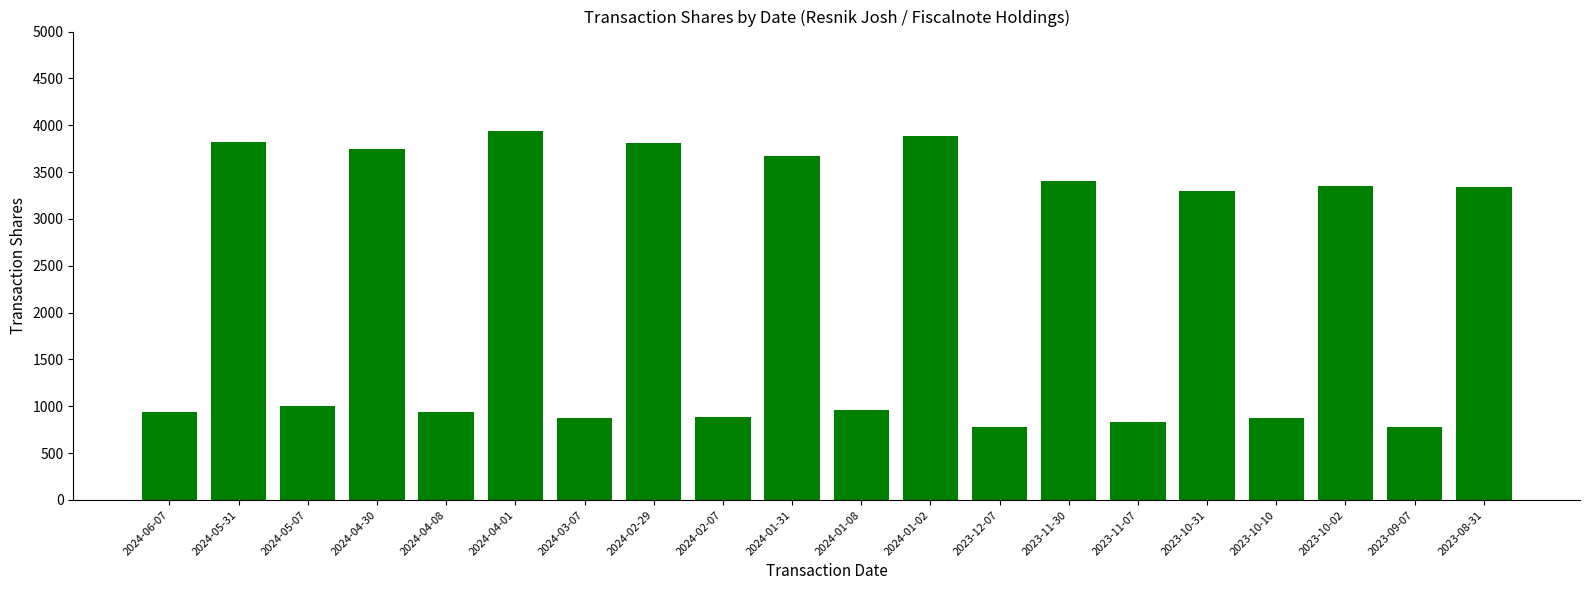

What position from the right is 2024-06-07?

20